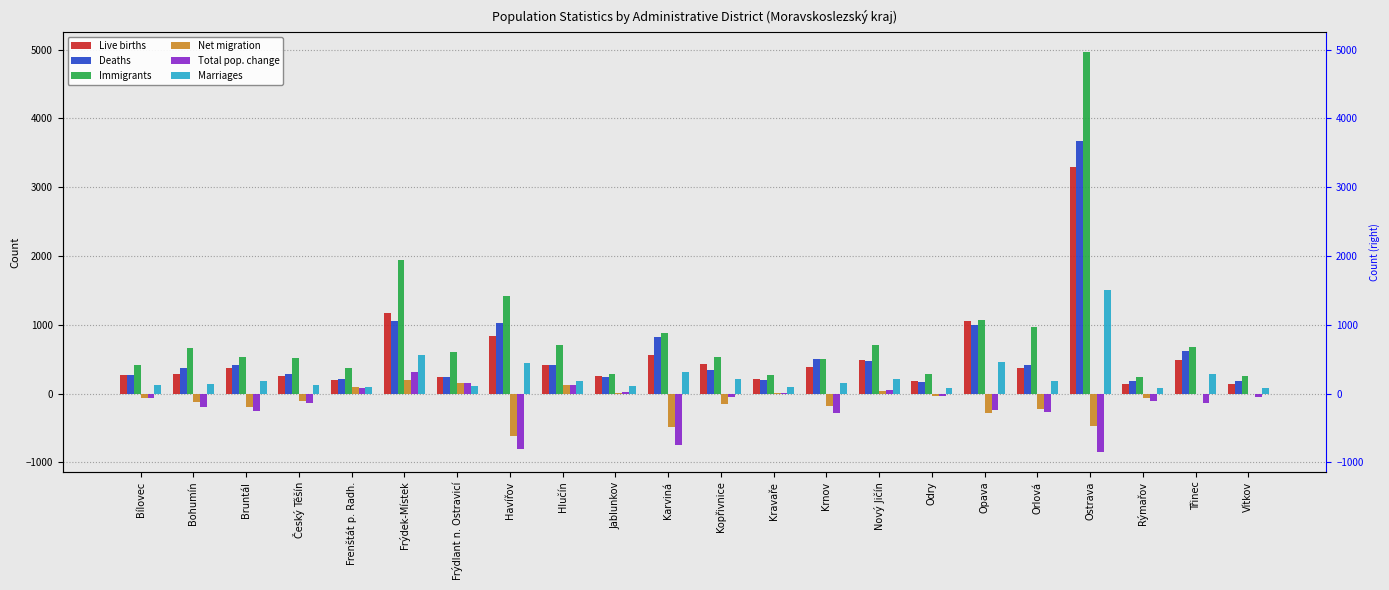

What is the spread (max minus min) of values at Orlová?

1229